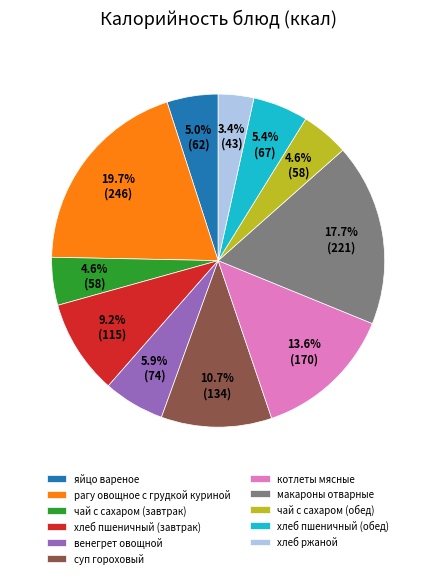

How many slices are in this pie chart?

11